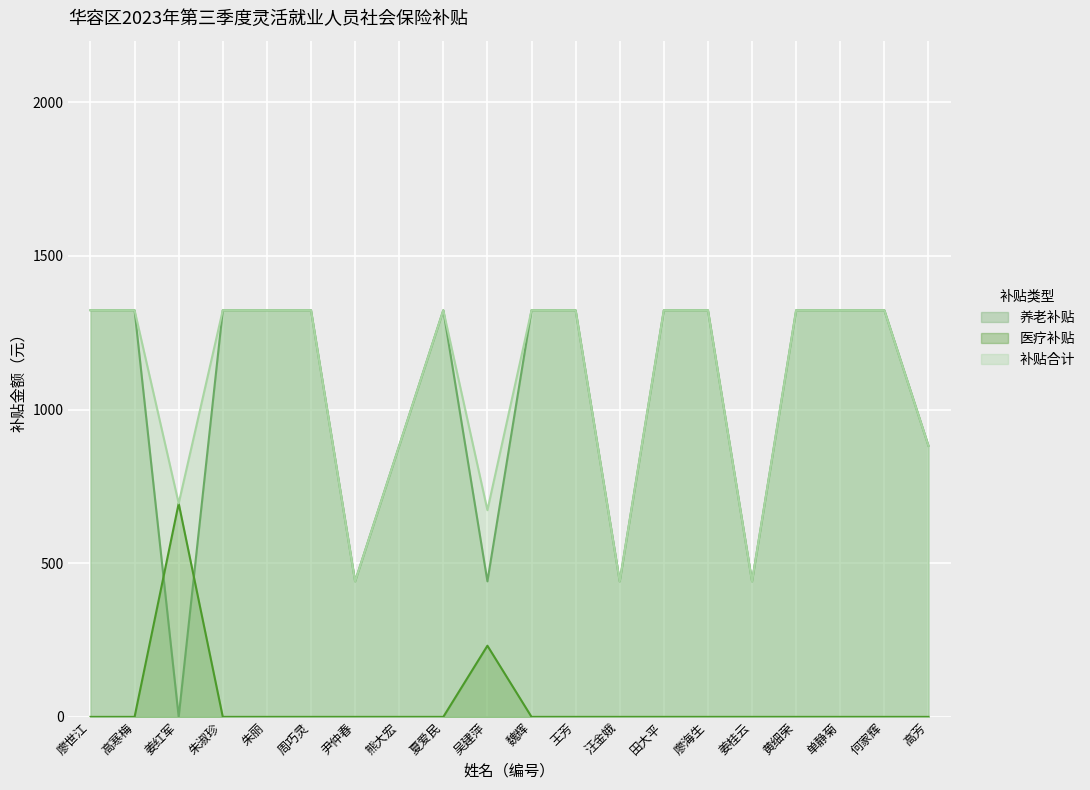

Is the value of 养老补贴 at 熊大宏 greater than the value of 补贴合计 at 姜桂云?

Yes